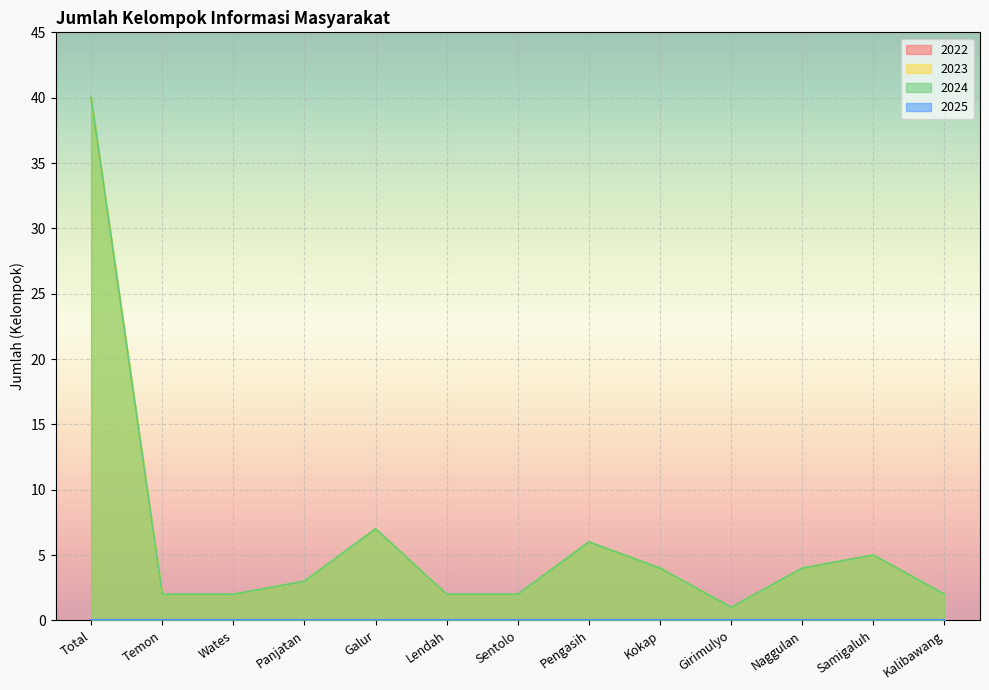

Which category has the highest value in the 2024 series?

Total